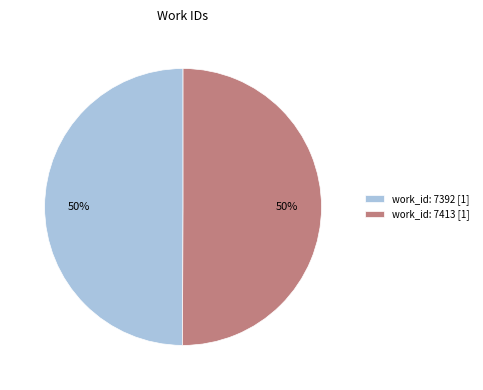

Count the number of slices in the pie.

2